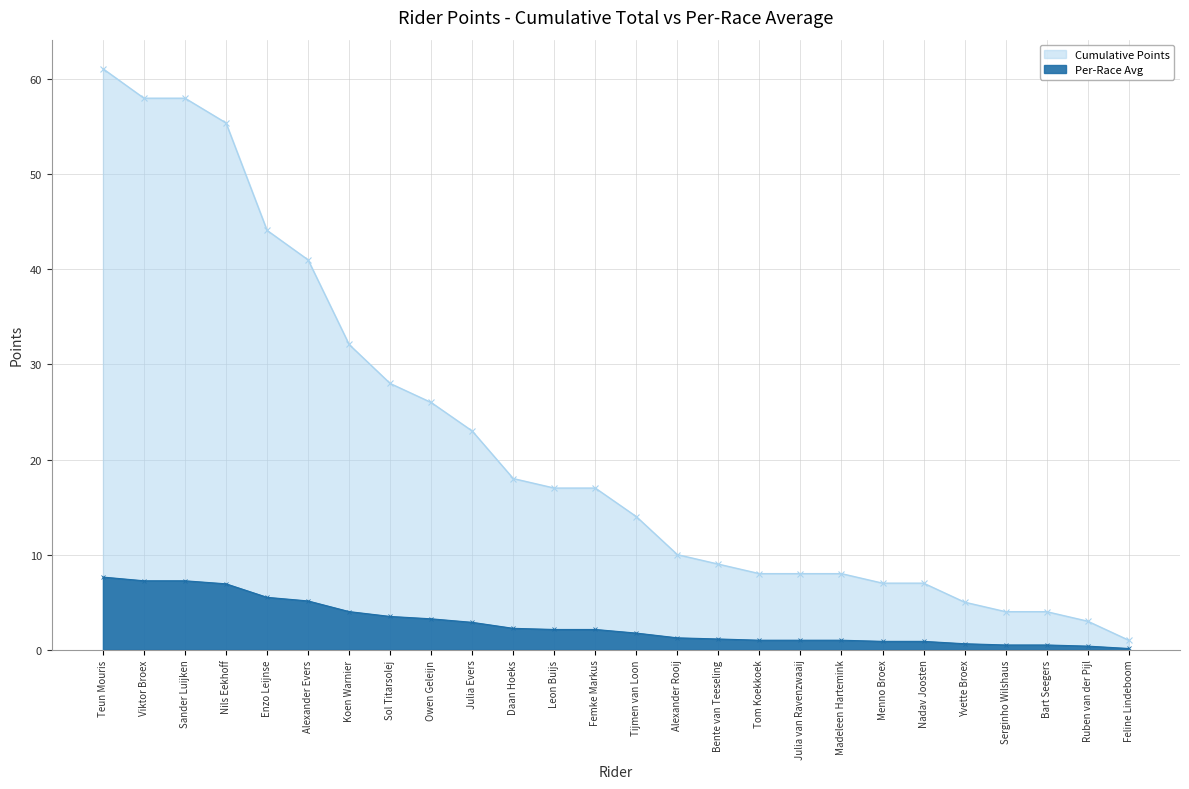

What position from the right is Teun Mouris?

26